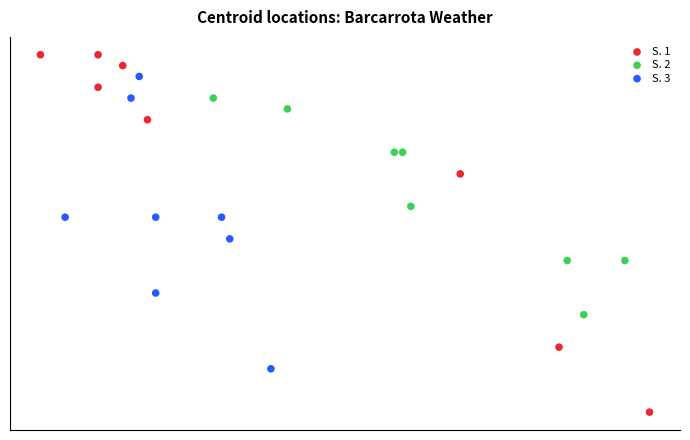

Which series reaches the minimum Y coordinate?

S. 1